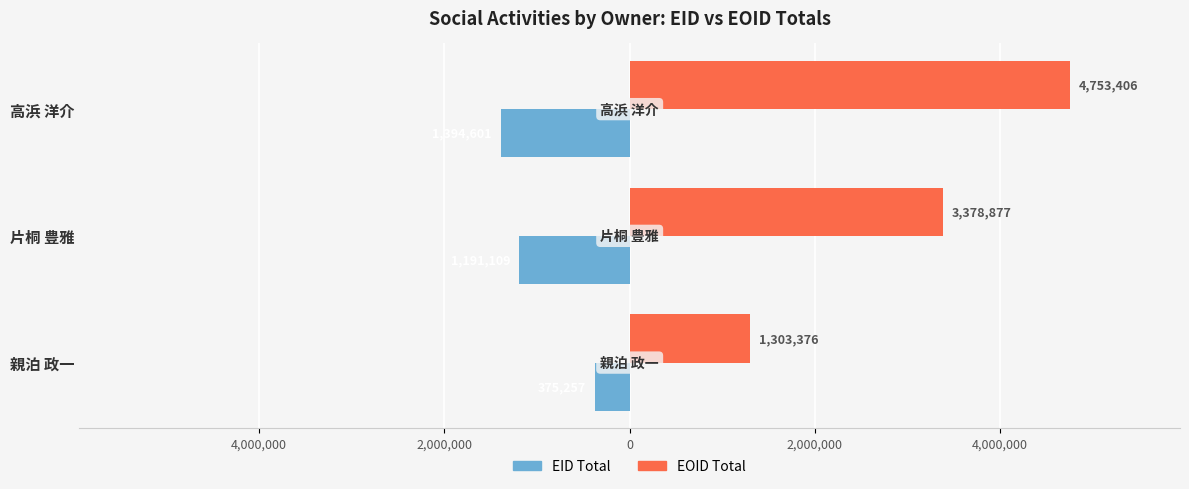

What are all the series names shown in the legend?

EID Total, EOID Total